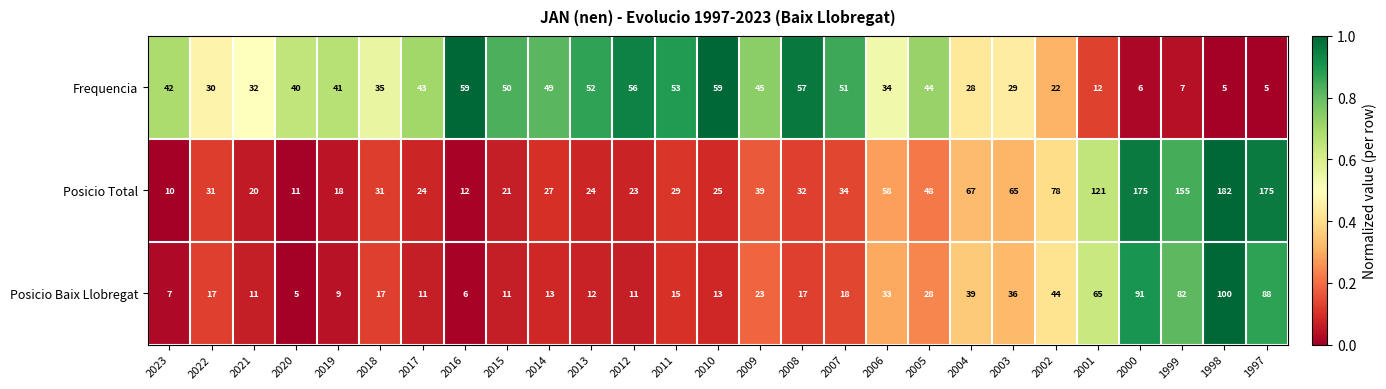

What is the difference between the maximum and second lowest values in the Posicio Baix Llobregat series?

94